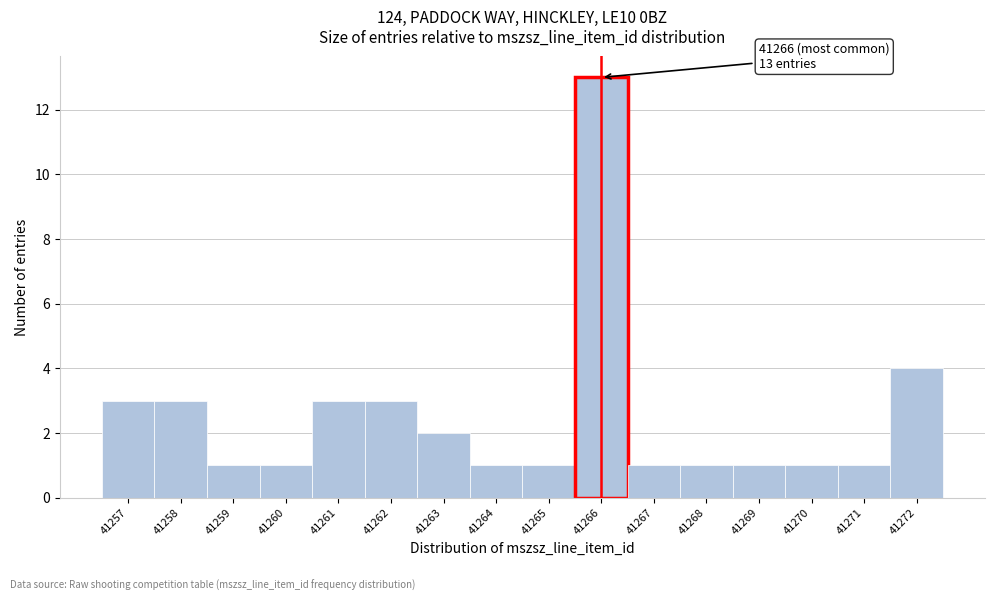

Which range on the x-axis has the tallest bar?

41265.5 to 41266.5